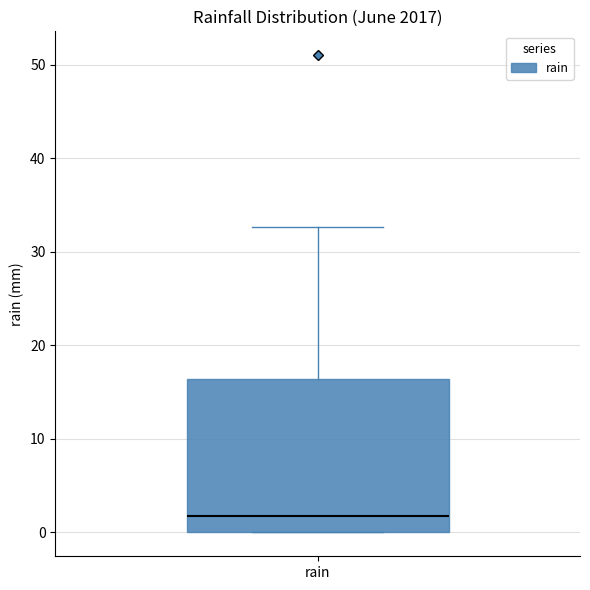

Where is the upper edge of the box for rain on the y-axis? The values are not printed on the chart, so give them approximately, as read against the axis.

16